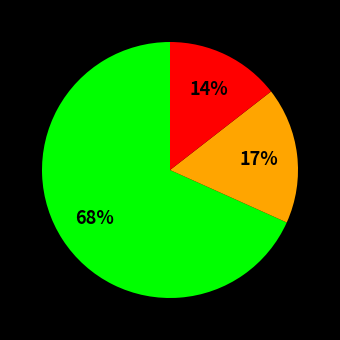

To the nearest percent, what is the average slice percentage?

33%